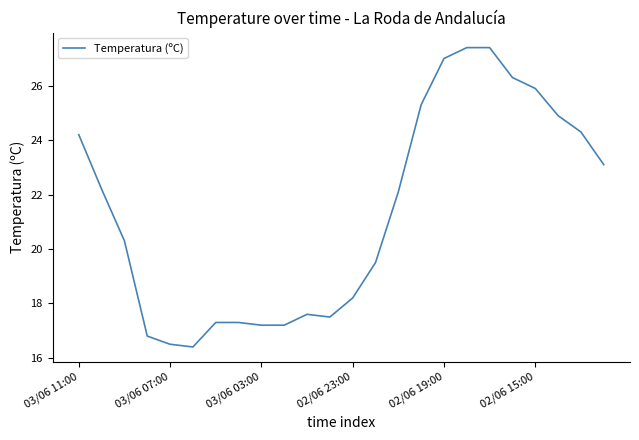

What is the difference between the second highest and second lowest values?

10.9